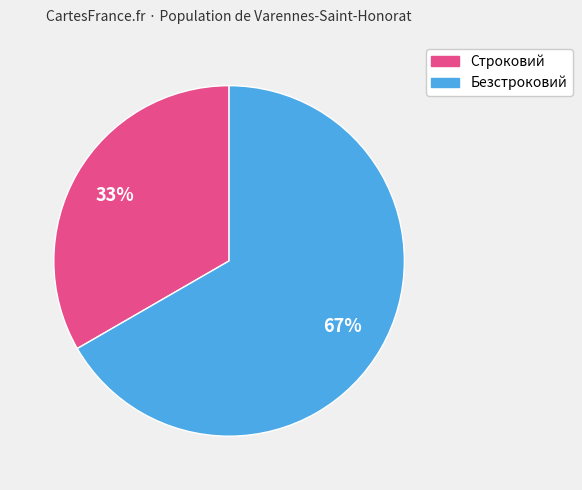

How many segments does this pie chart have?

2